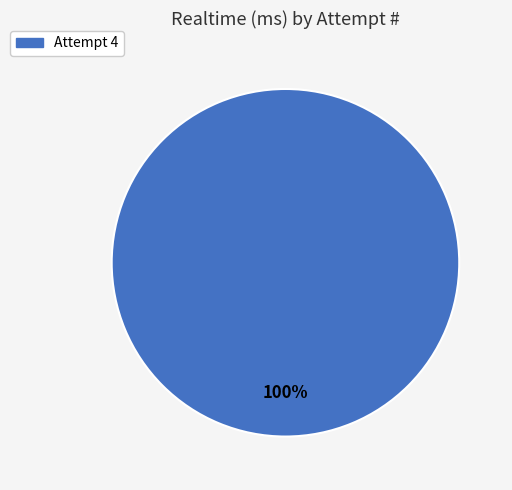

Is there any slice that represents more than half of the pie?

Yes